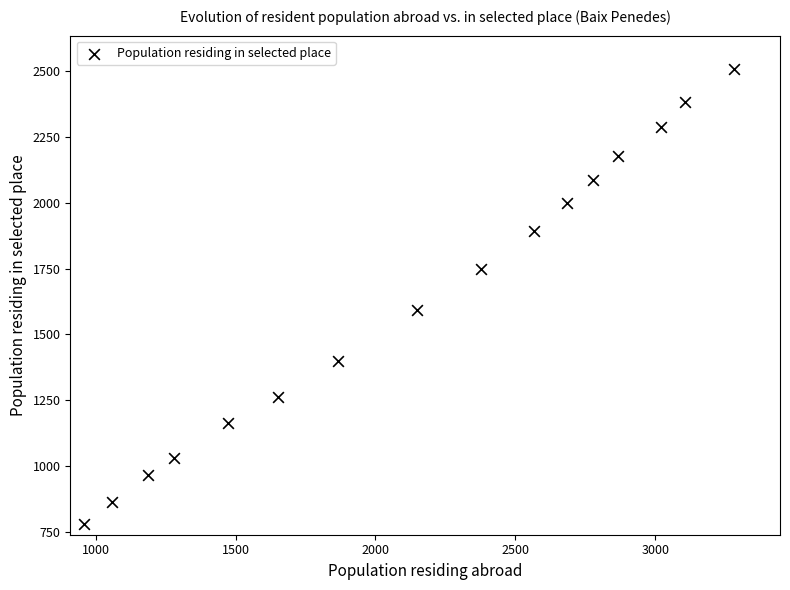

What is the range of X values (max minus min)?

2325